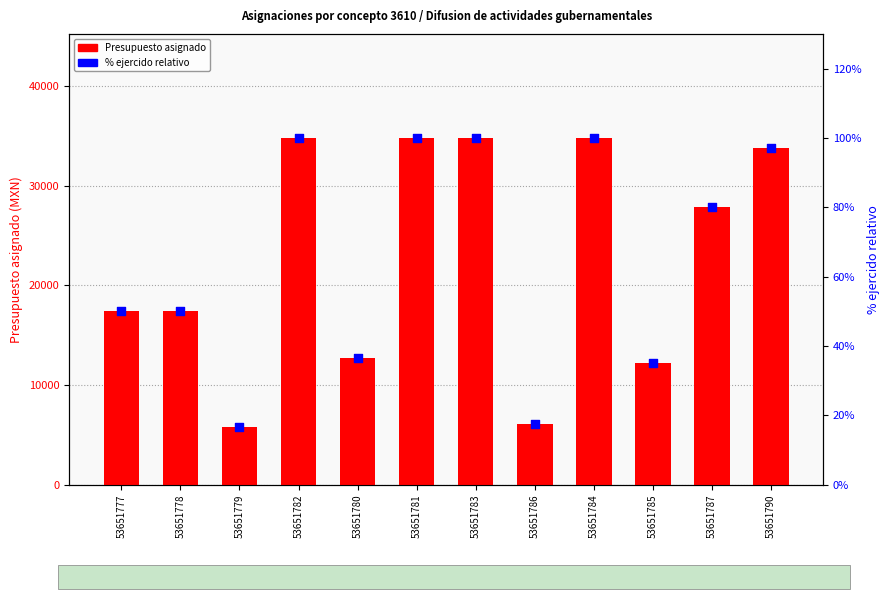

Which series reaches the maximum Y coordinate?

Presupuesto asignado